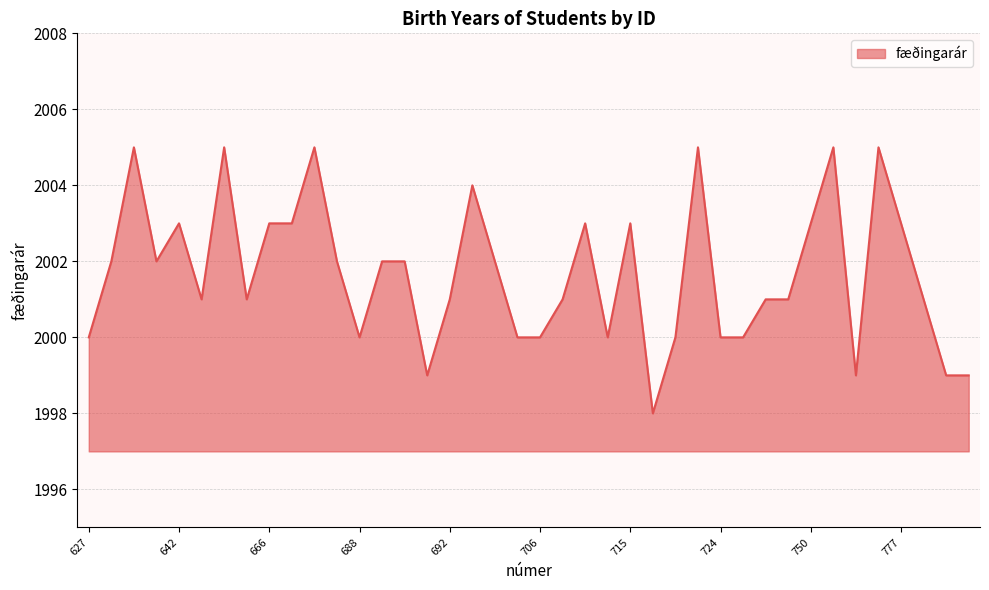

What is the minimum value shown in the chart?

1998